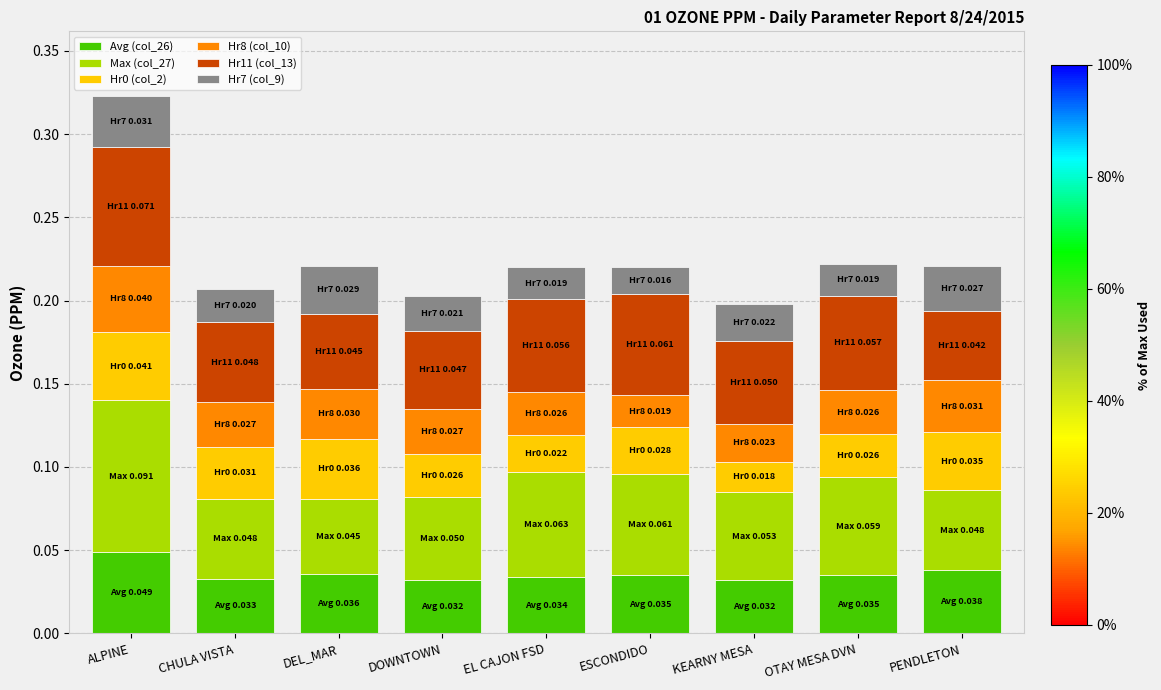

At which label does Avg (col_26) reach its peak?

ALPINE